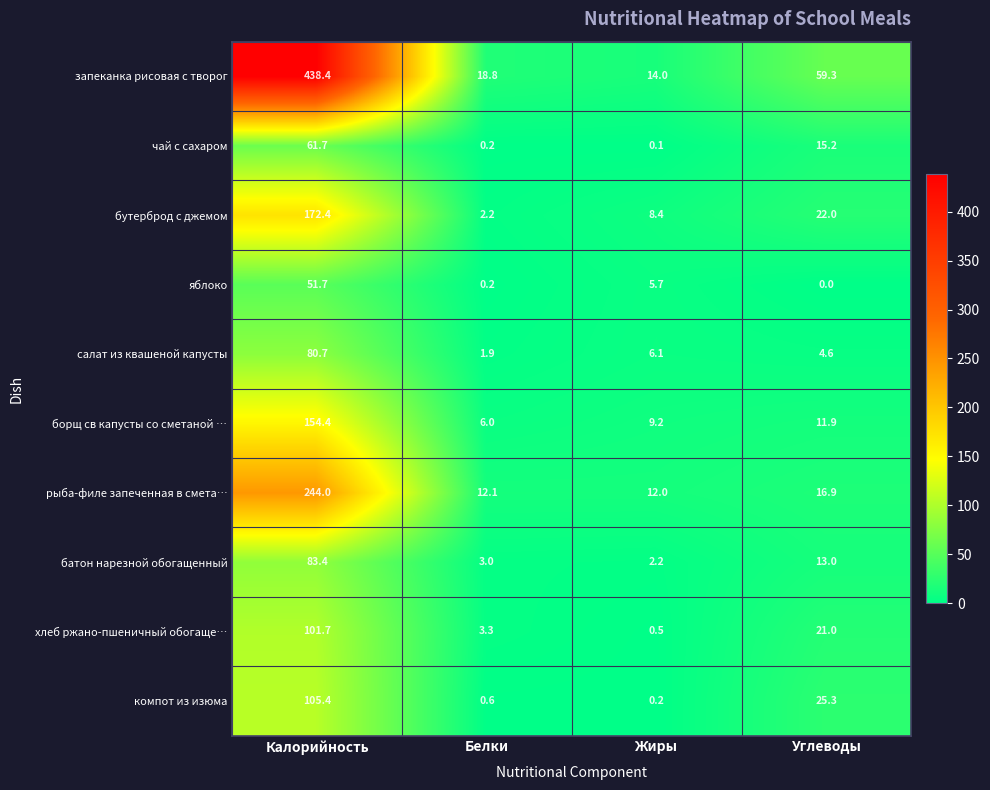

Rank the series at Калорийность from lowest to highest value.

яблоко, чай с сахаром, салат из квашеной капусты, батон нарезной обогащенный, хлеб ржано-пшеничный обогаще…, компот из изюма, борщ св капусты со сметаной …, бутерброд с джемом, рыба-филе запеченная в смета…, запеканка рисовая с творог